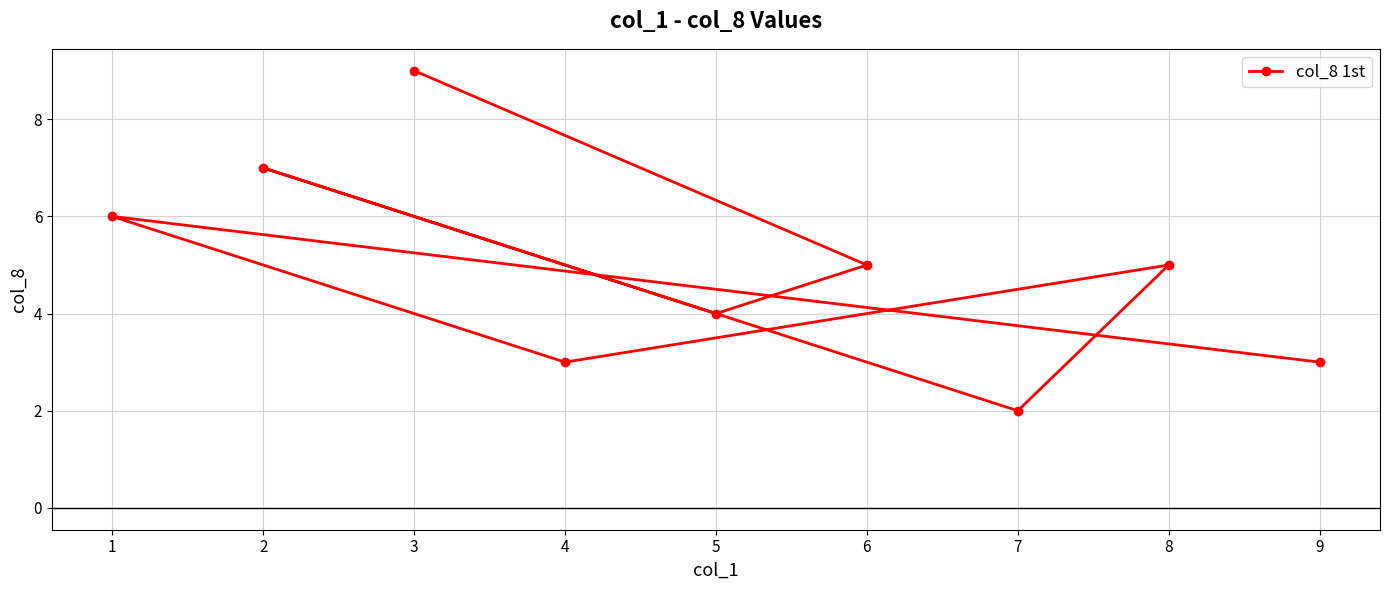

How many data points does each series have?

9